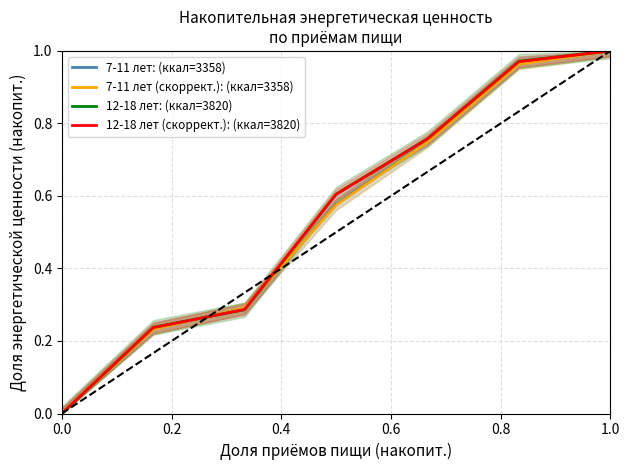

How many lines are shown in the chart?

4